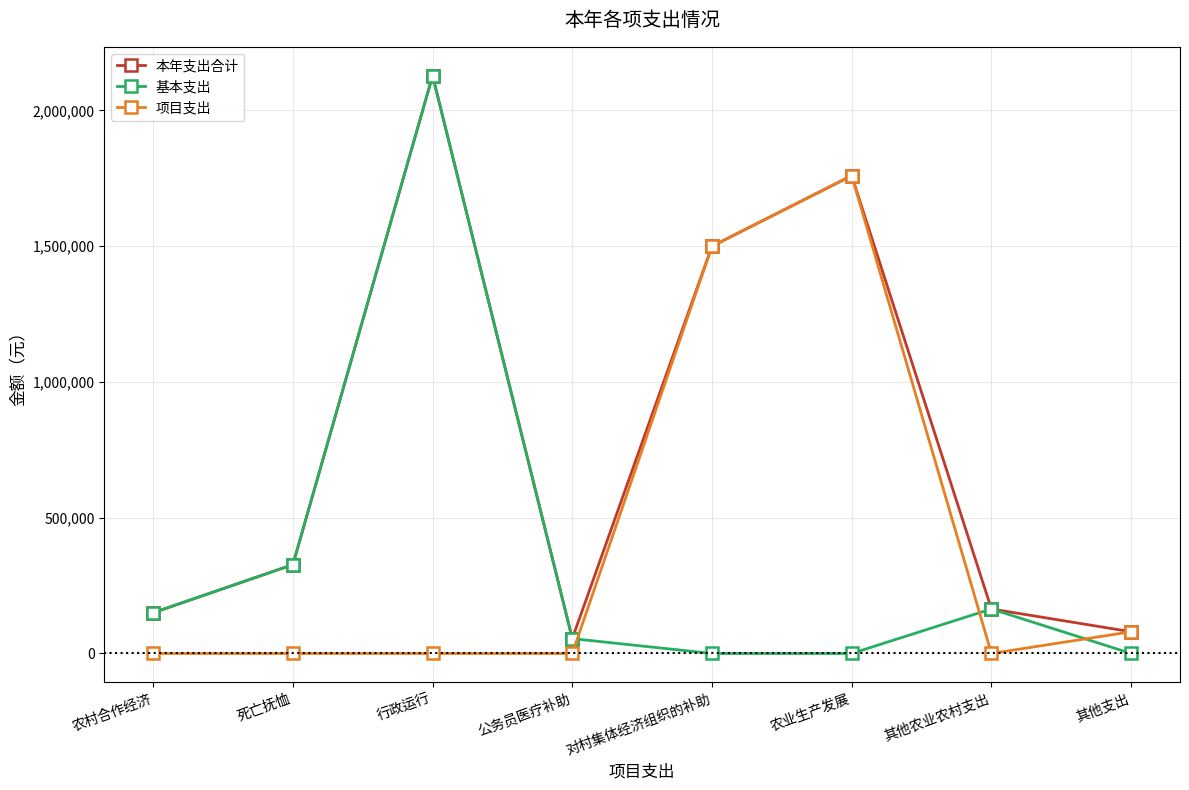

Where is 本年支出合计 nearest to the value 1091444?

对村集体经济组织的补助